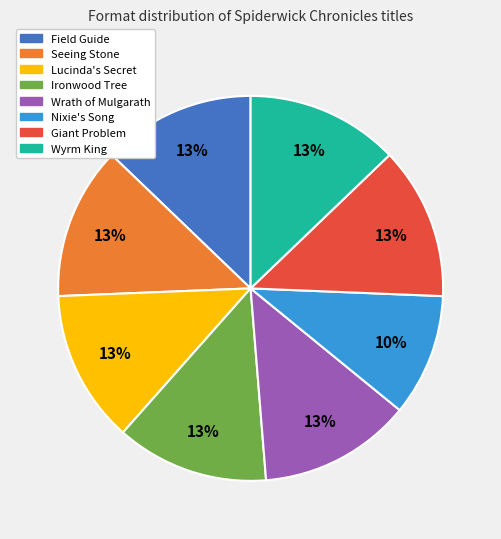

To the nearest percent, what is the difference between the largest and smallest slice percentages?

3%